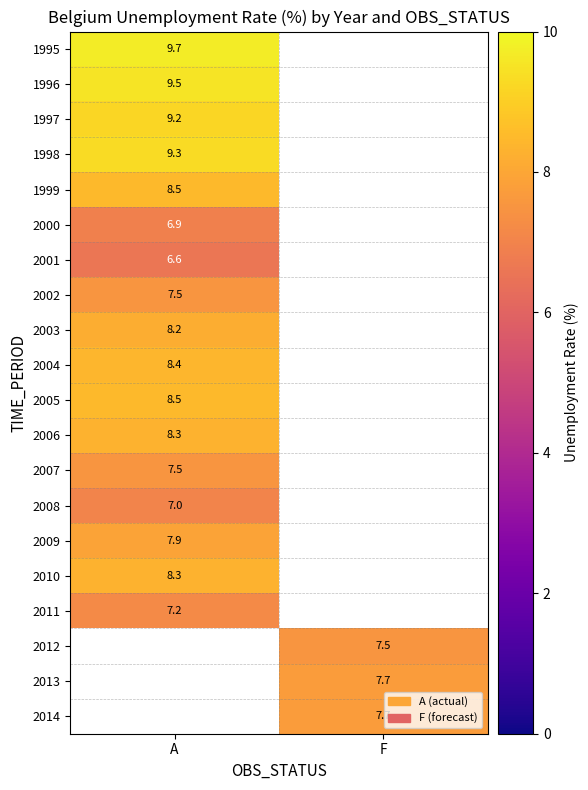

Is it true that 2001 equals 6.6 at A?

True